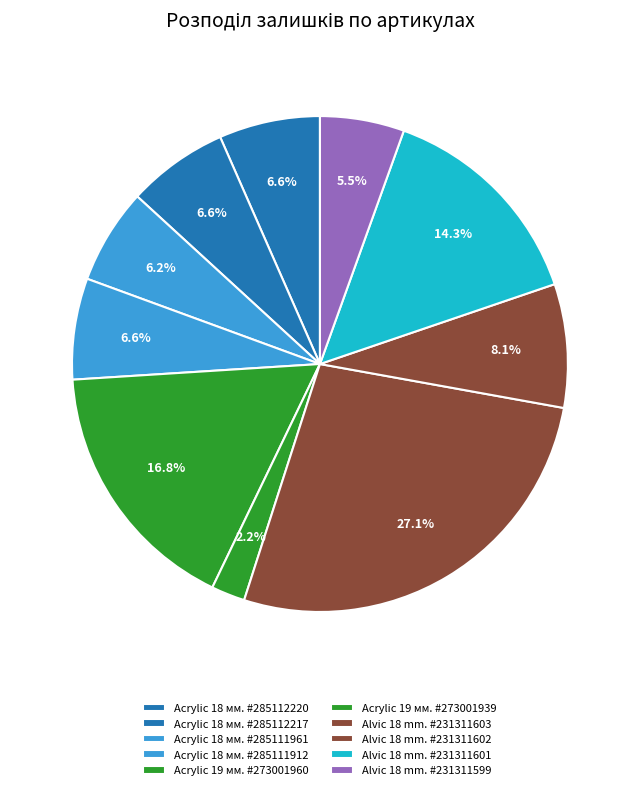

Does Acrylic 18 мм. #285112217 account for over 50% of the chart?

No